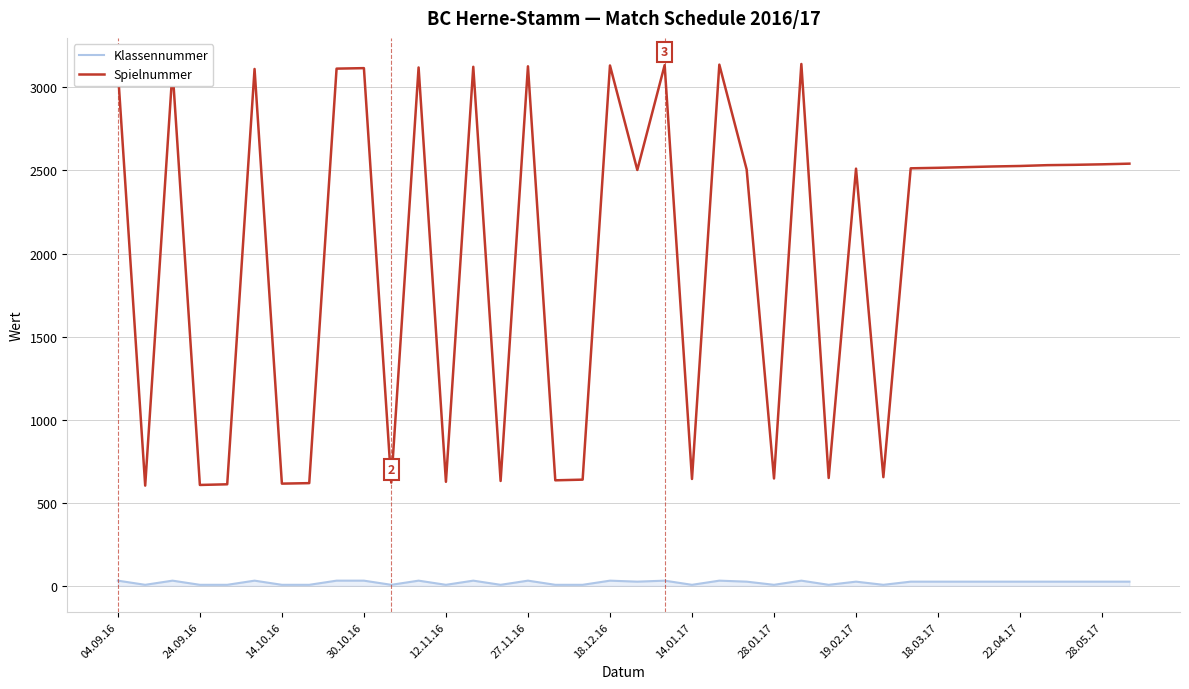

True or false: Klassennummer and Spielnummer cross at least once.

False